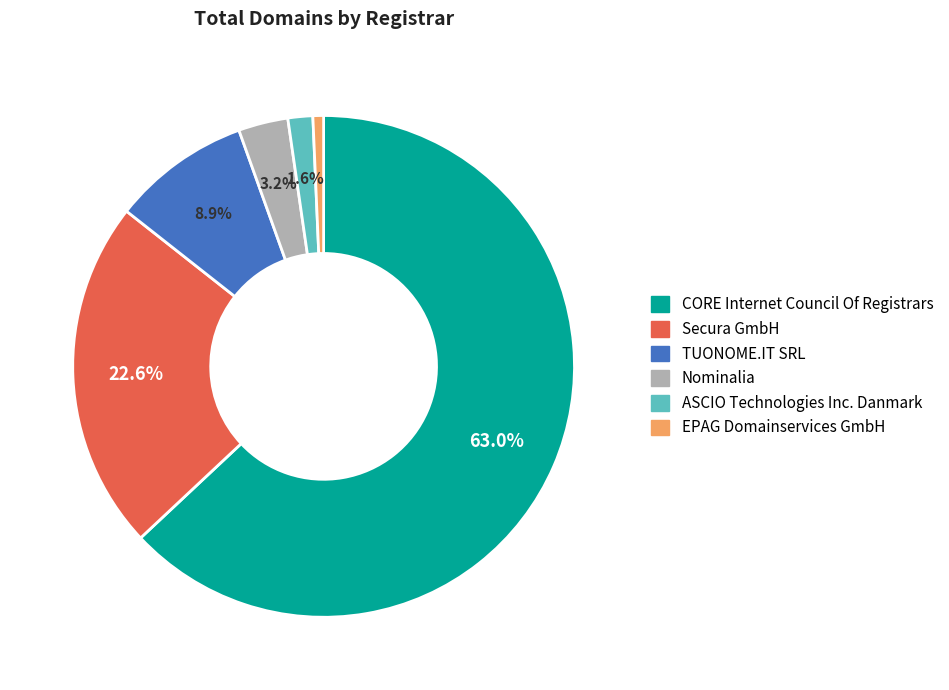

Is it true that Secura GmbH is 23% of the pie?

True